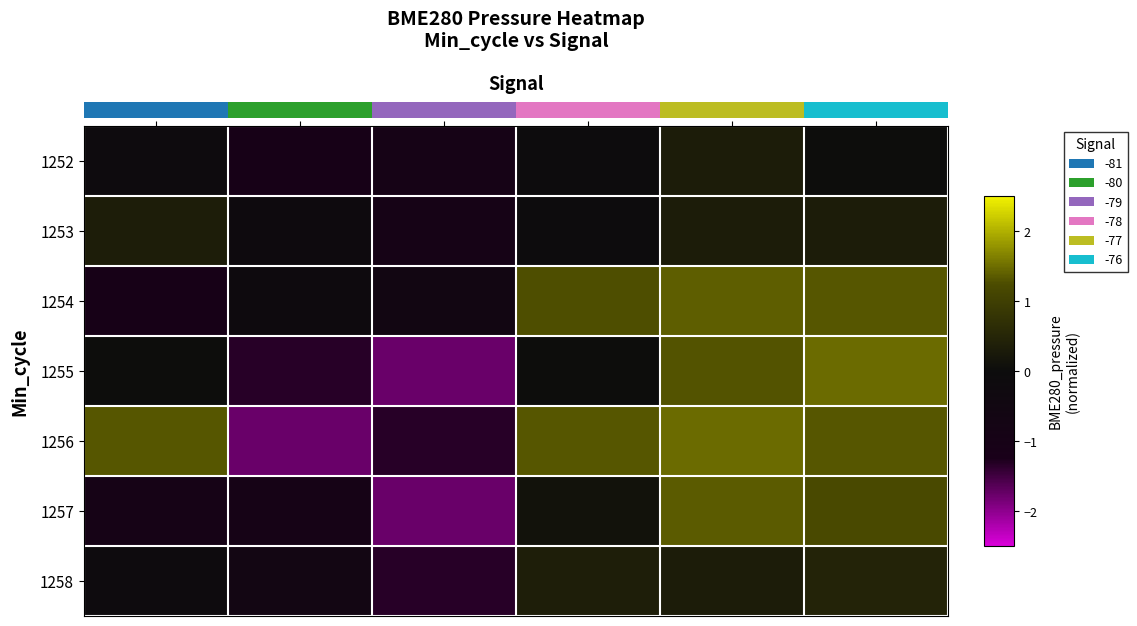

At which label does 1257 first exceed 0?

-78